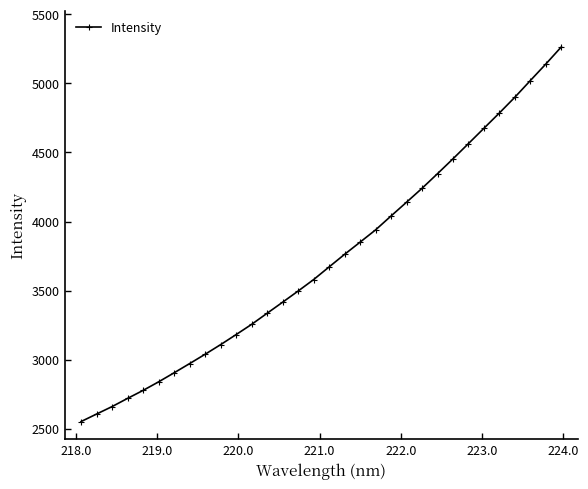

What is the sum of all values?

119237.1